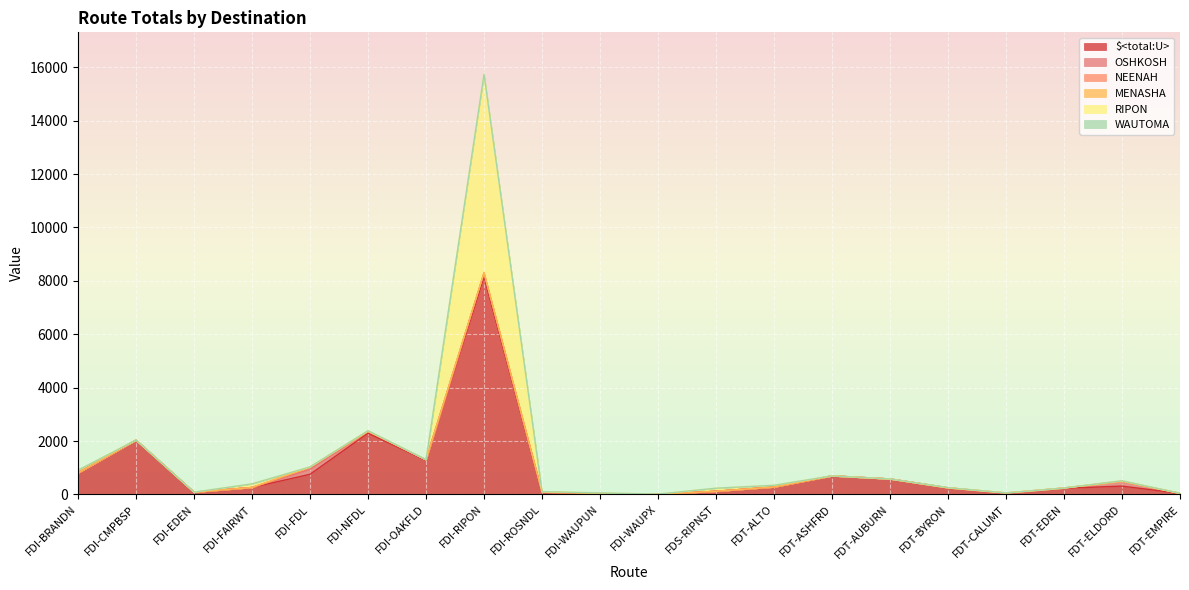

What is the spread (max minus min) of values at FDI-WAUPX?

6